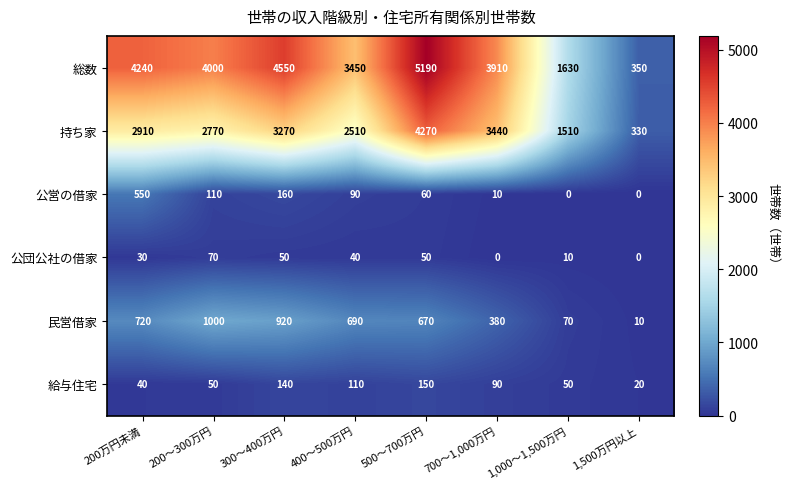

The 民営借家 series shows 920 at 300～400万円. True or false?

True